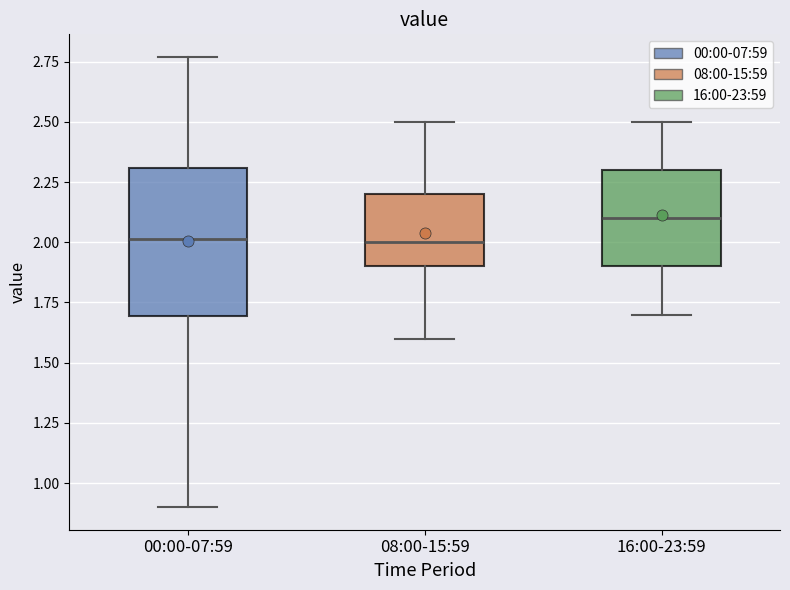

Comparing the boxes themselves (not the whiskers), which one is the tallest?

00:00-07:59